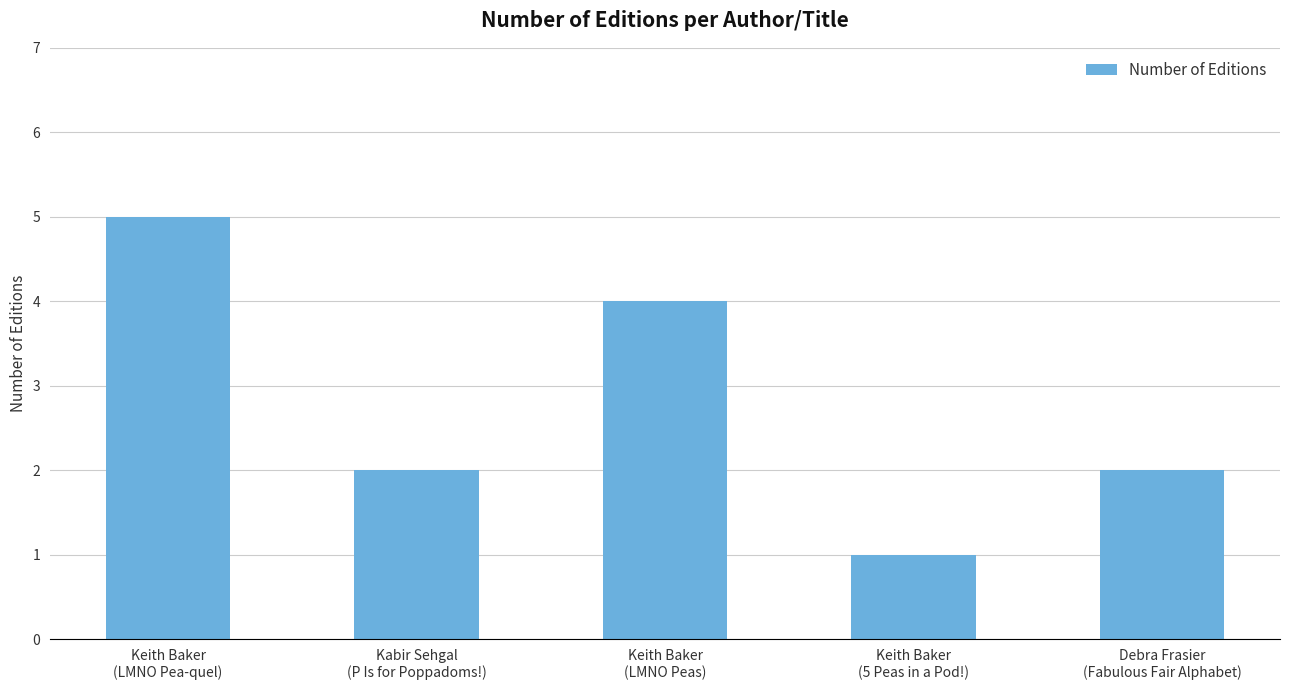

What is the label of the 4th bar from the left?

Keith Baker
(5 Peas in a Pod!)